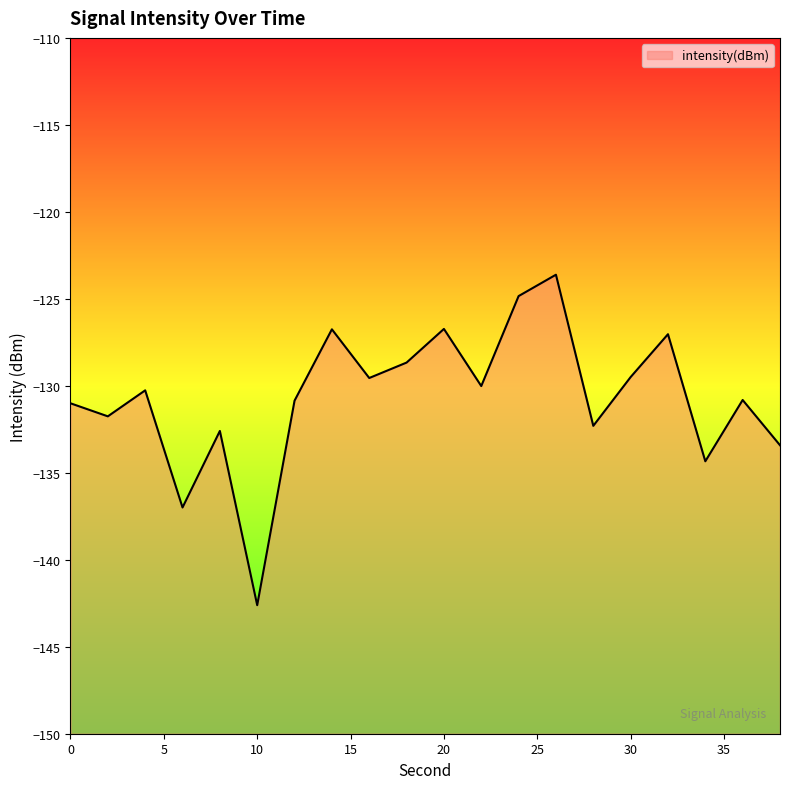

At which category does the data reach its first local peak?

4